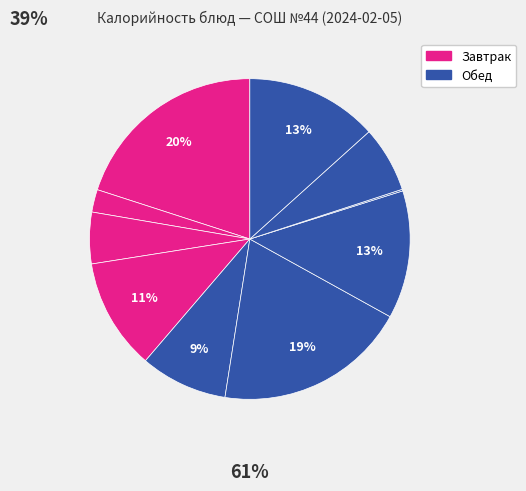

How many slices are in this pie chart?

10